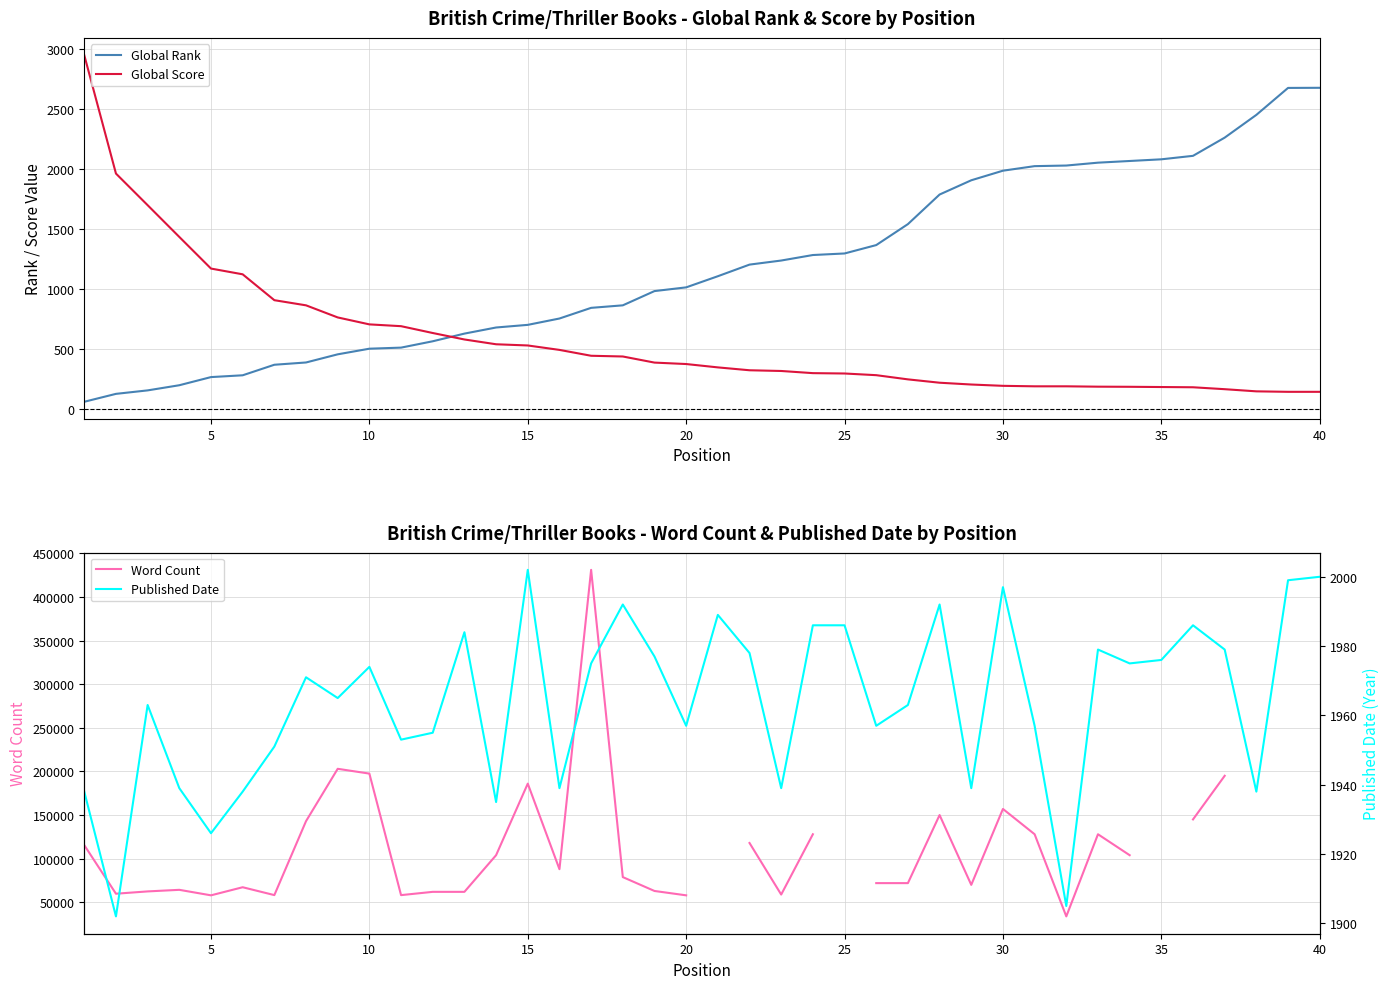

How many data points in Global Rank are above 1105?

19